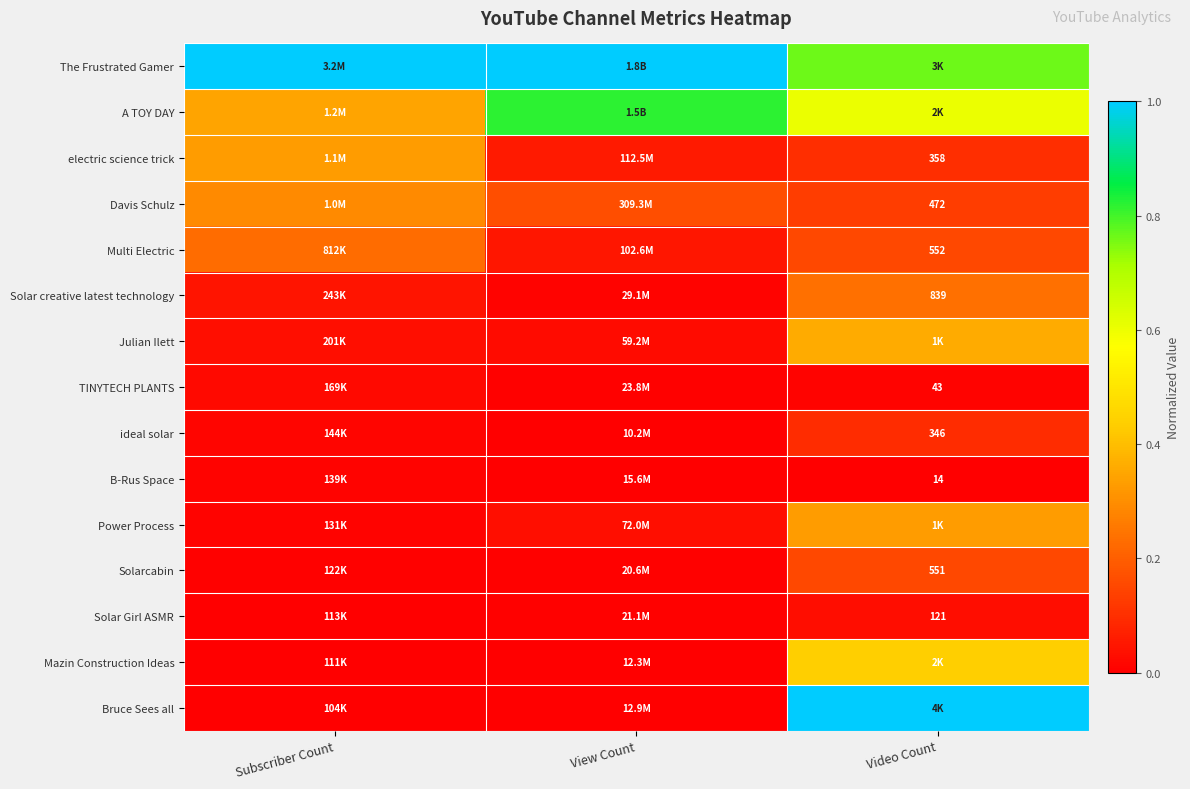

Which series has the largest total across all categories?

The Frustrated Gamer